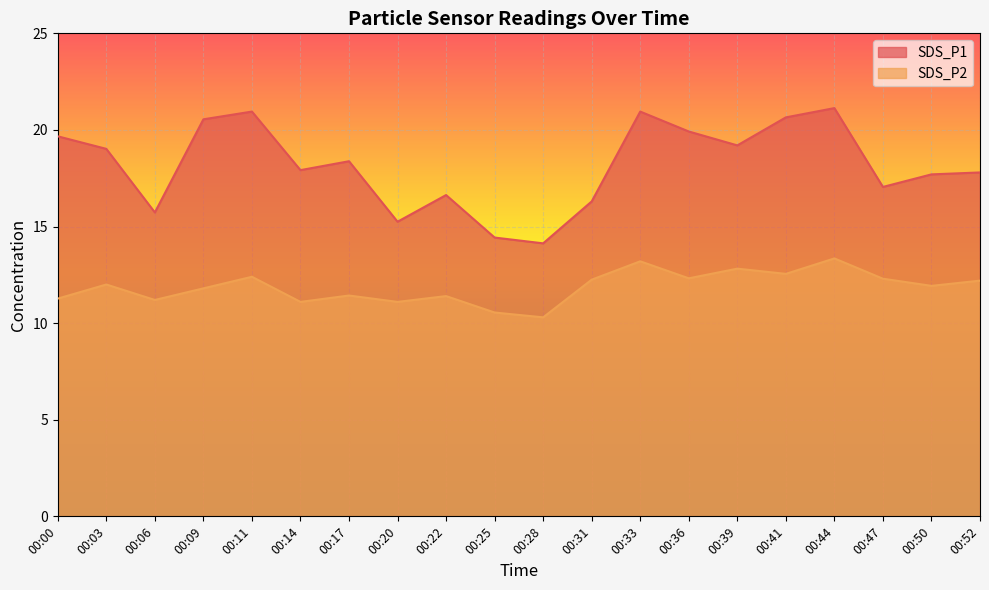

Which has a higher value, 00:03 or 00:06?

00:03